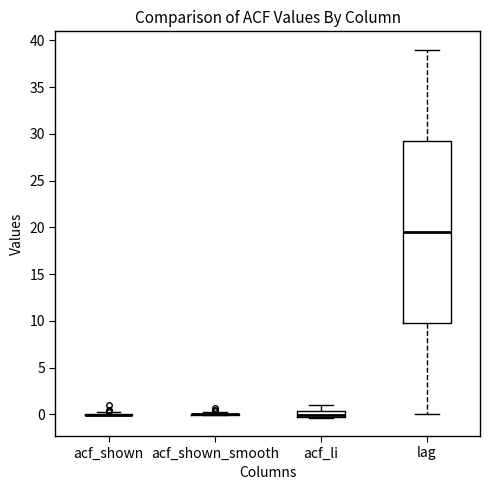

Comparing the boxes themselves (not the whiskers), which one is the tallest?

lag